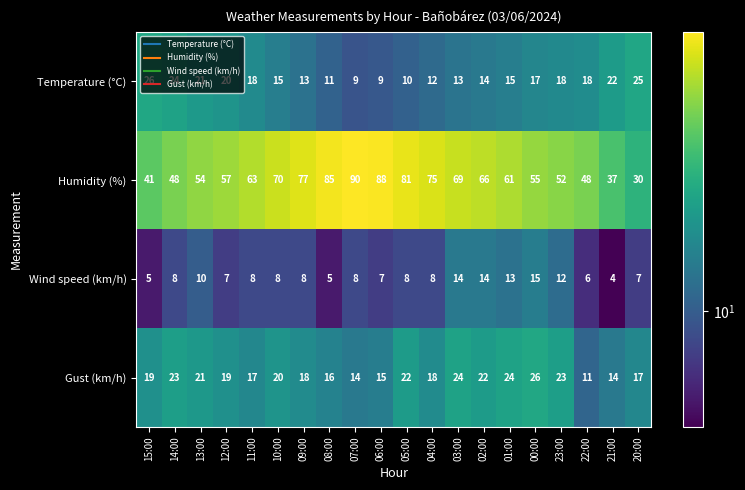

Which series has the largest range (max minus min)?

Humidity (%)